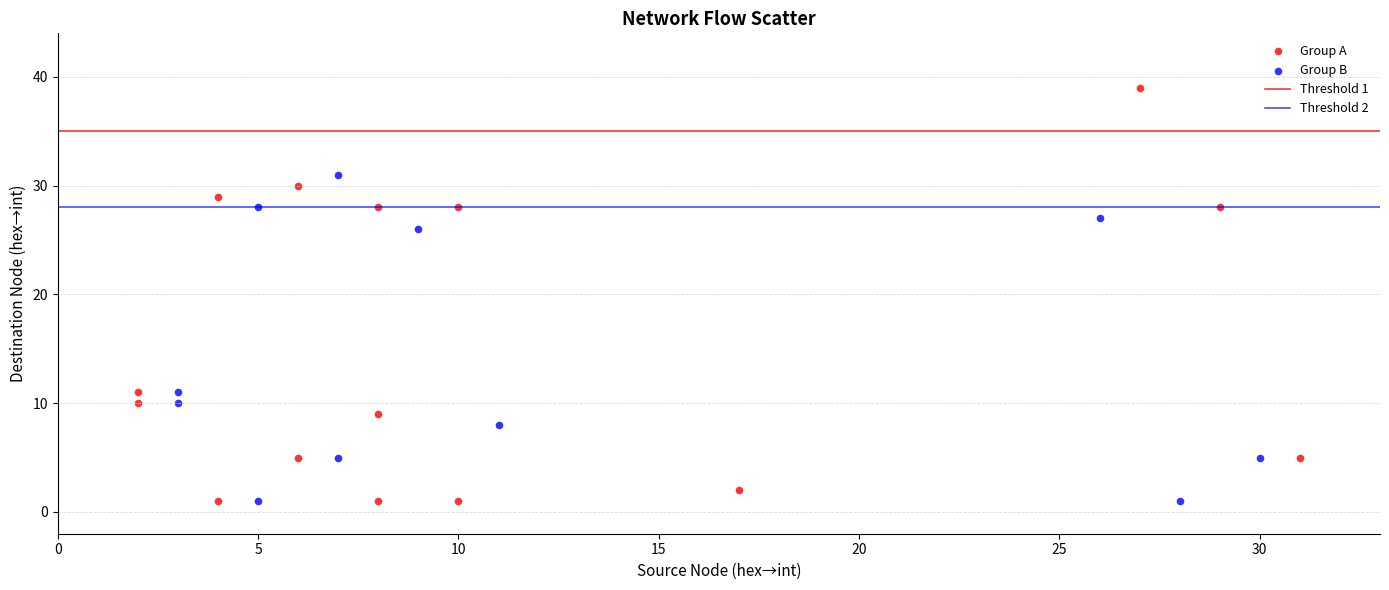

Which series contains the highest Y value?

Group A